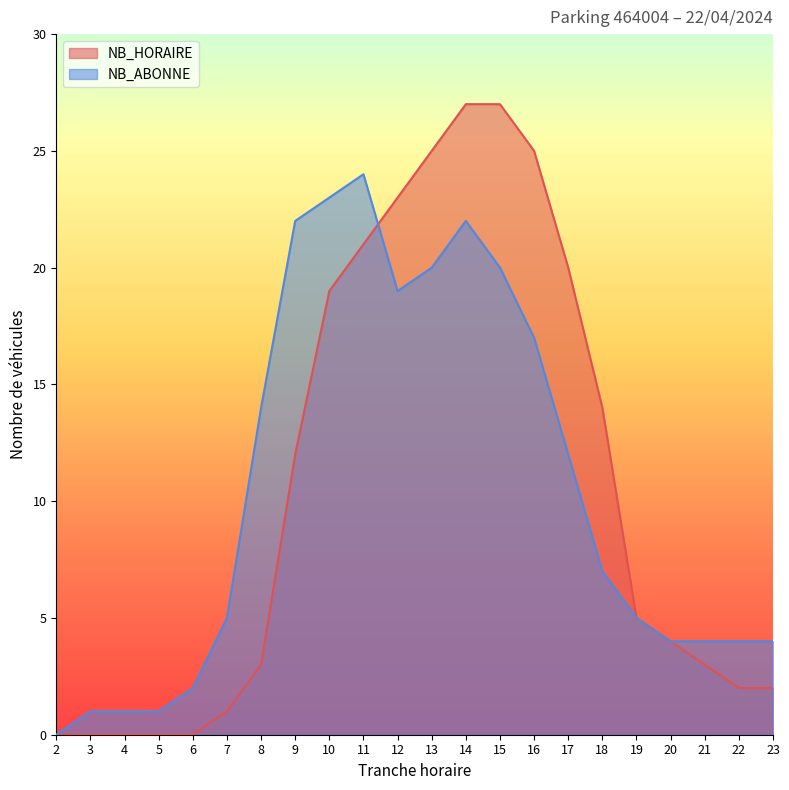

Read the NB_HORAIRE value at 9, to the nearest 10.

10